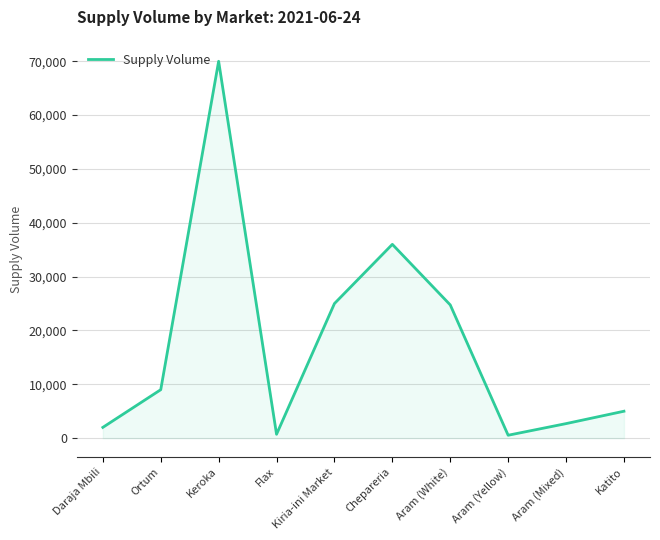

Which category has the highest value across all series?

Keroka